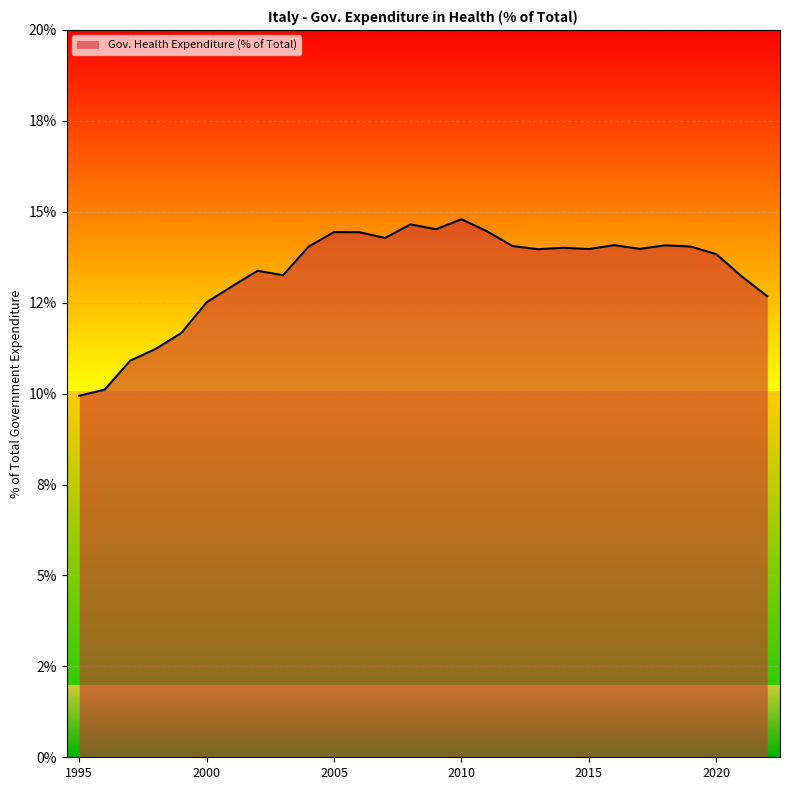

Does the chart display data point markers on the line(s)?

No